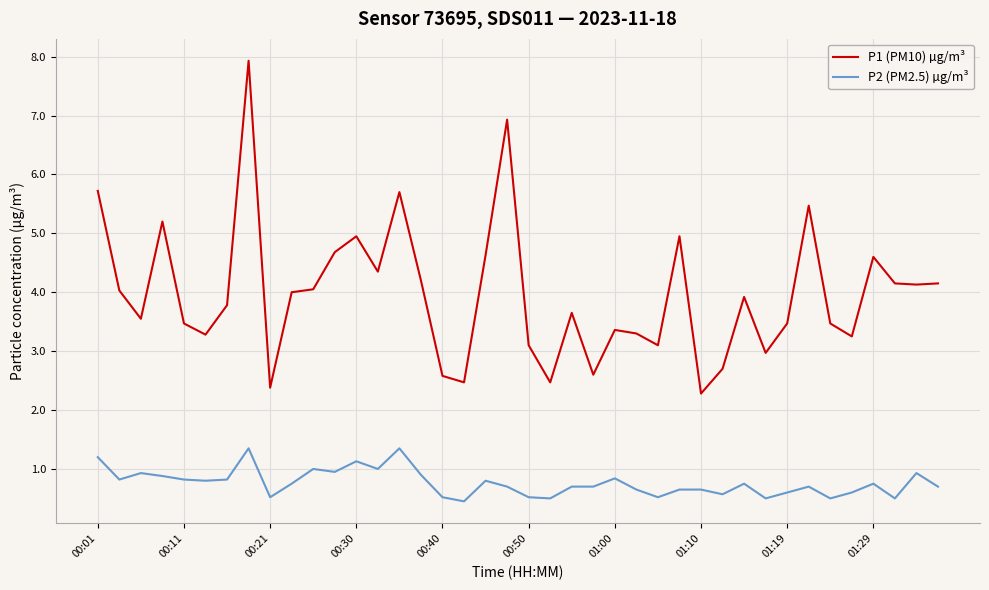

Which series has the largest total across all categories?

P1 (PM10) µg/m³